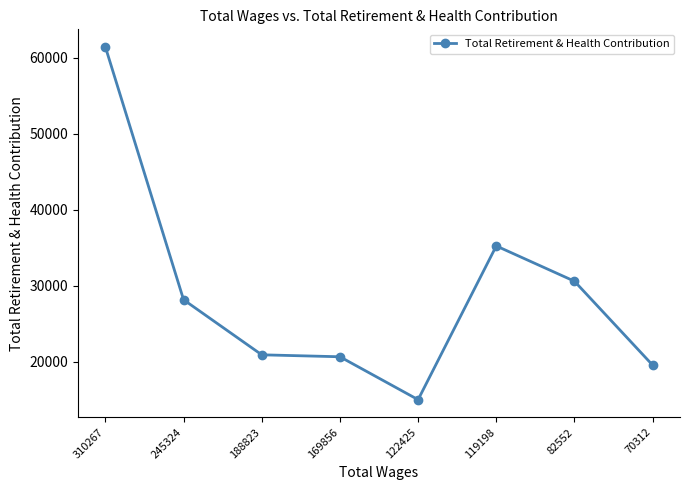

Reading right to left, list all the values displayed in this chart.

70312=19577	82552=30606	119198=35244	122425=15038	169856=20678	188823=20935	245324=28173	310267=61396